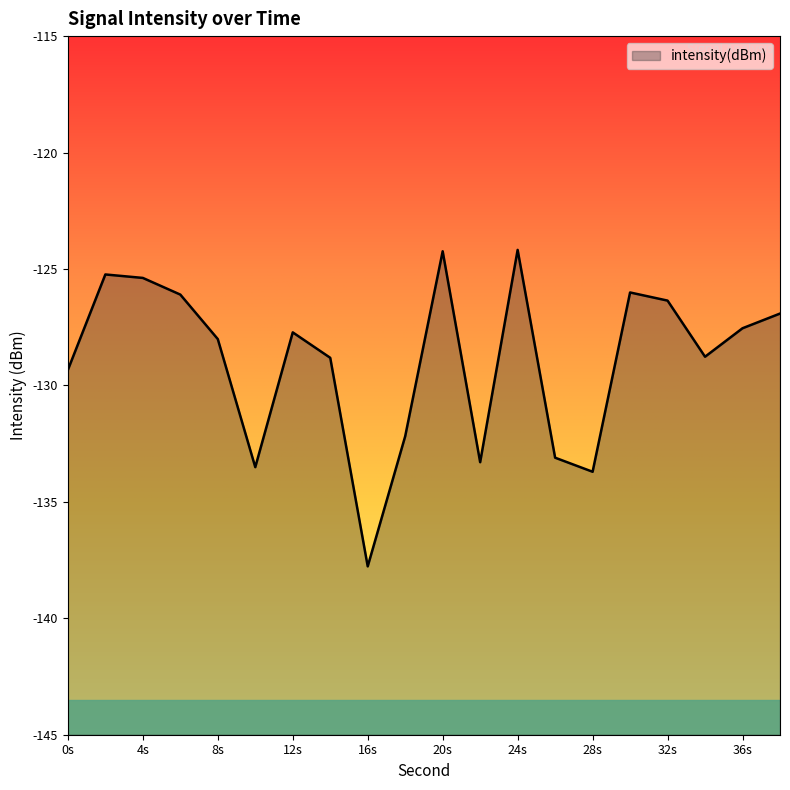

How many data points are less than -127?

12